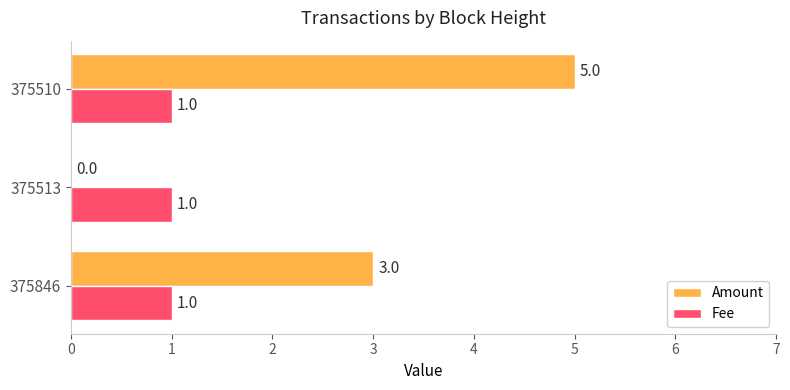

The Fee series shows 1 at 375510. True or false?

True